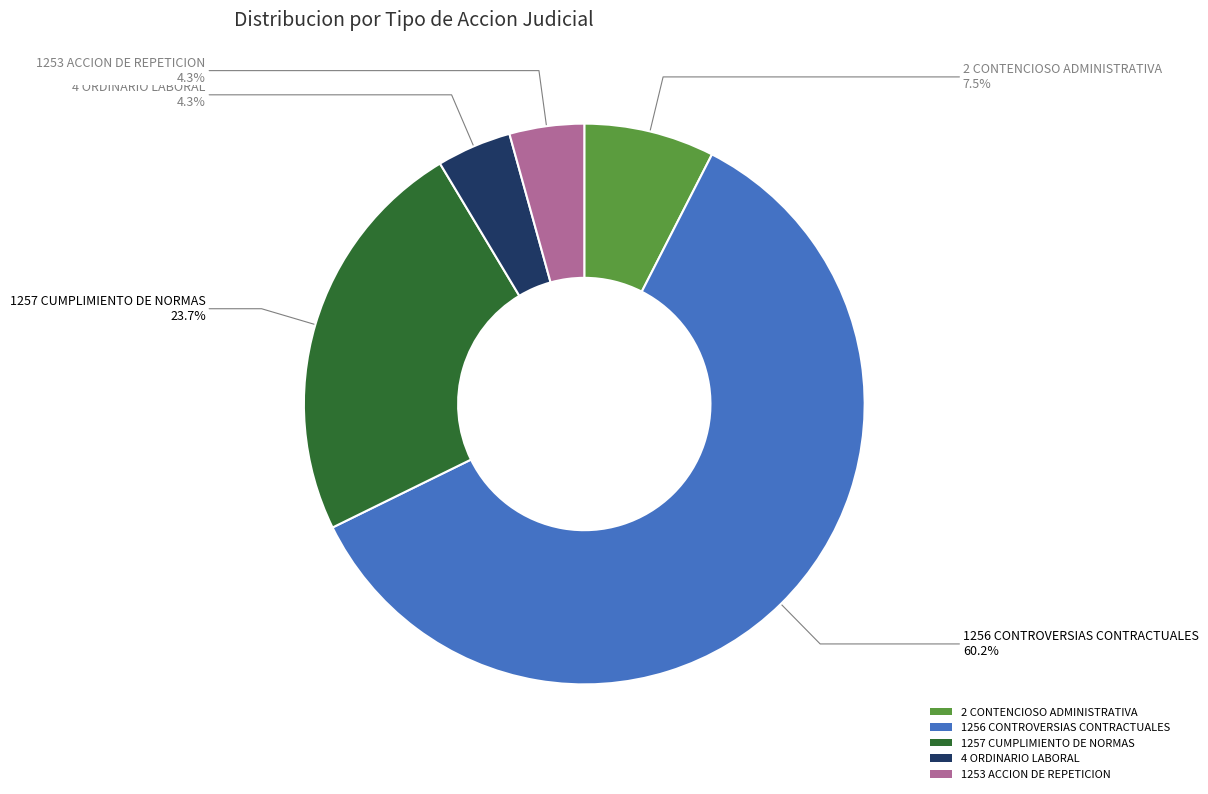

What is the majority slice?

1256 CONTROVERSIAS CONTRACTUALES